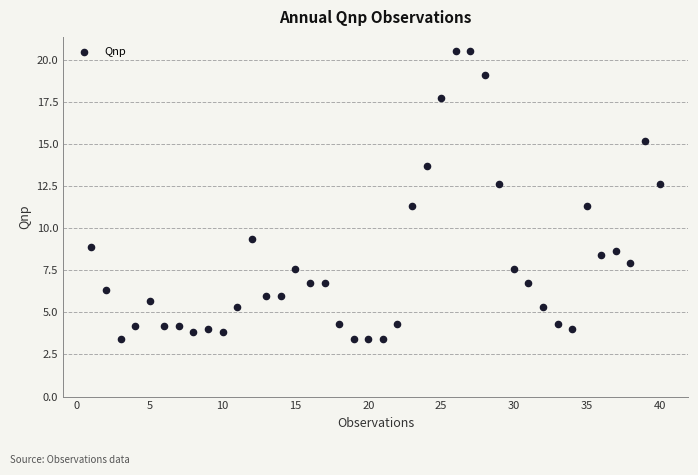

What is the range of Y values (max minus min)?

17.1